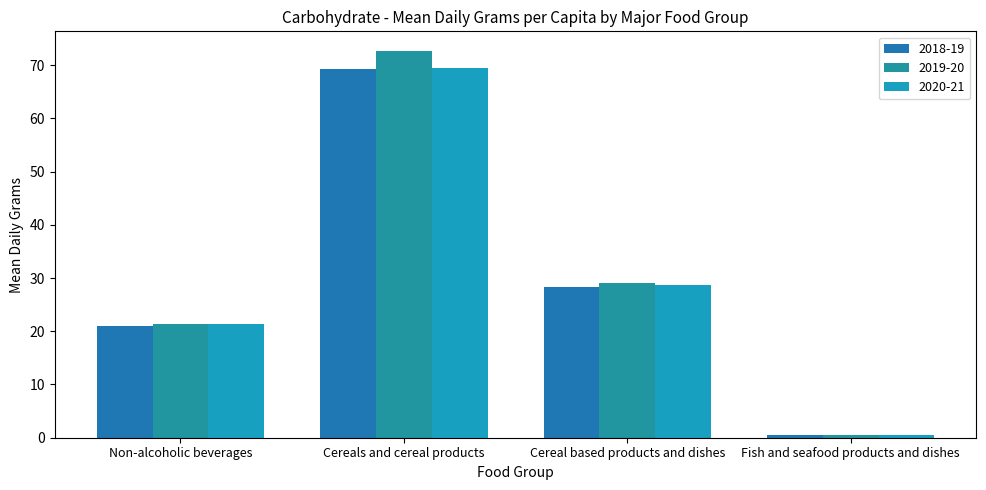

What is the smallest value displayed?

0.6